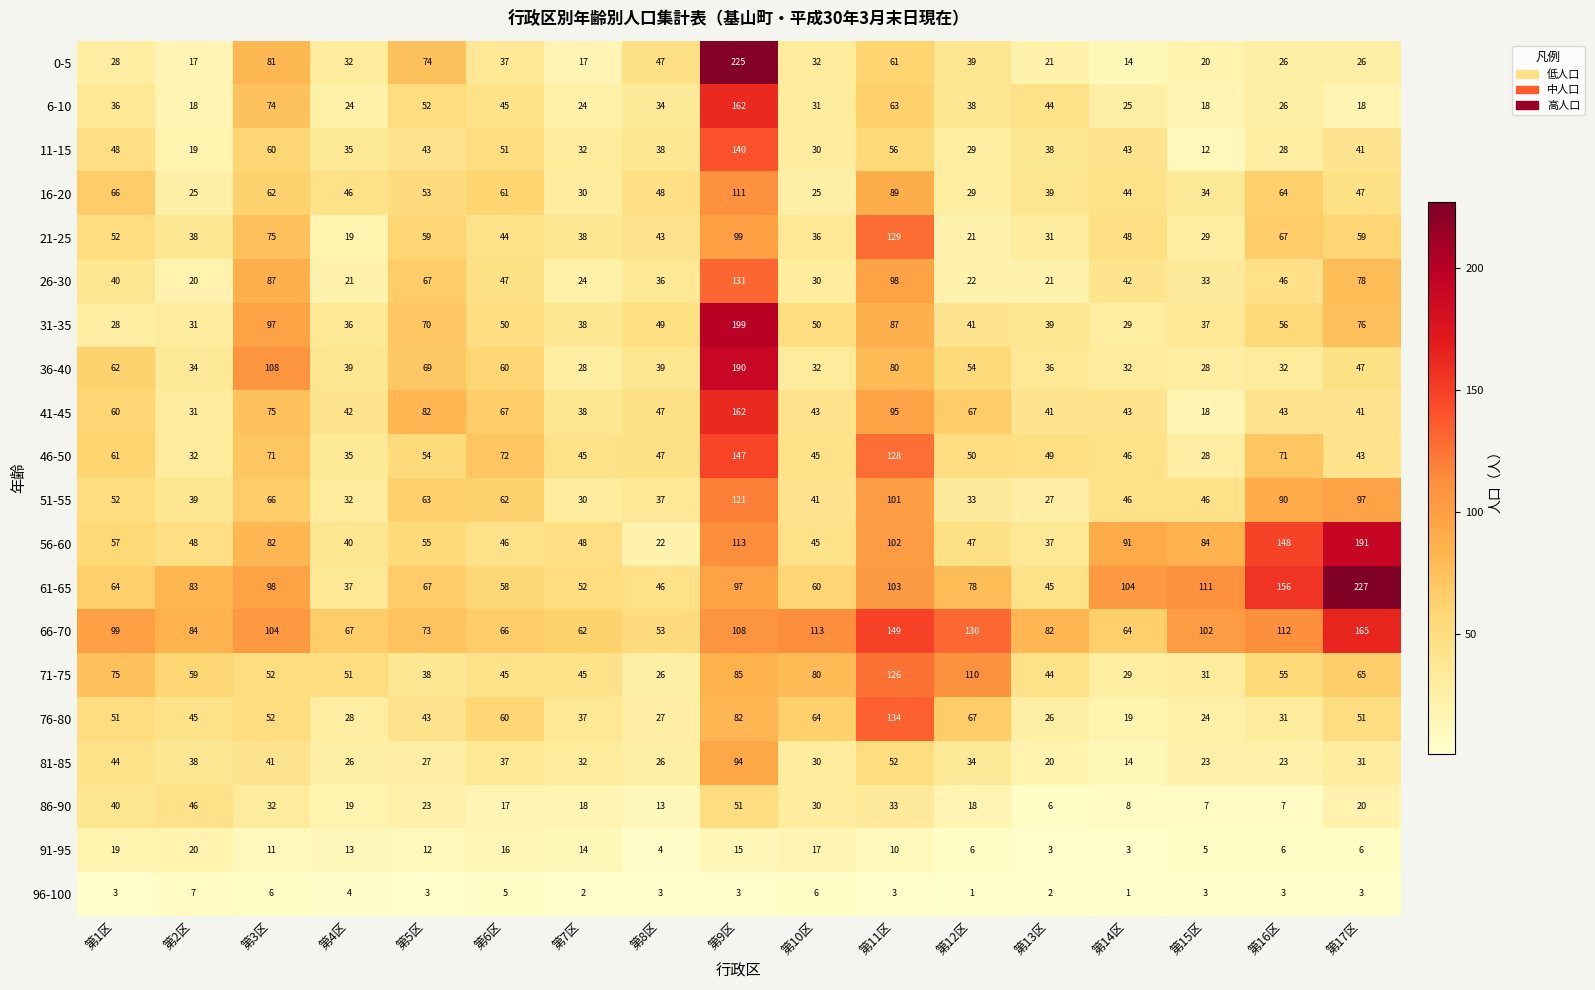

At how many categories does at least one series exceed 66?

15